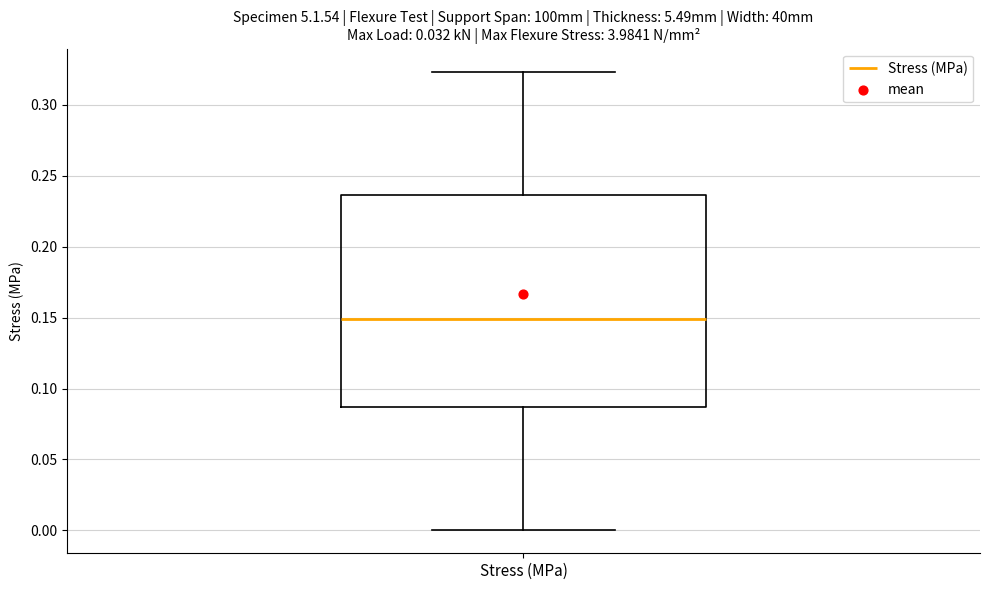

Transcribe this box plot: give where the median line is, the range the box spans, and where the two whiskers end, as read against the y-axis. The values are not printed on the chart, so give them approximately, as read against the axis.

median 0.150, box 0.085 to 0.235, whiskers 0.000 to 0.325